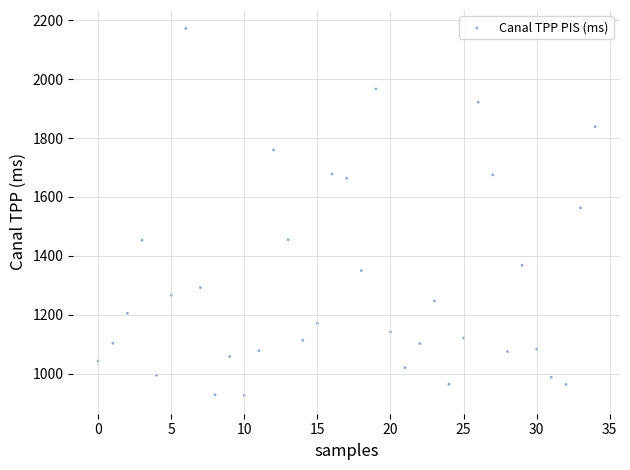

What is the range of Y values (max minus min)?

1247